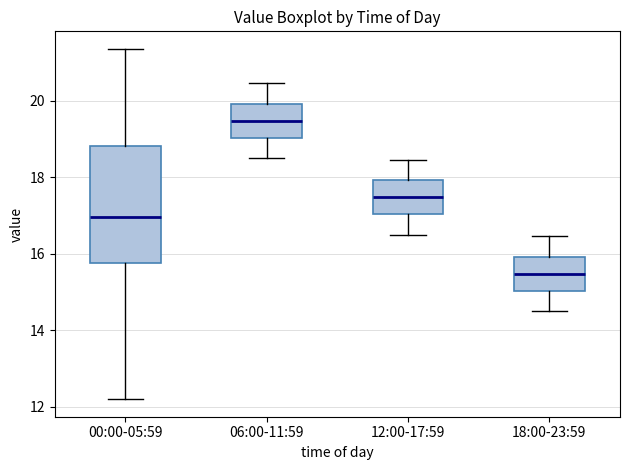

Which box is the tallest, from its lower edge to its upper edge?

00:00-05:59